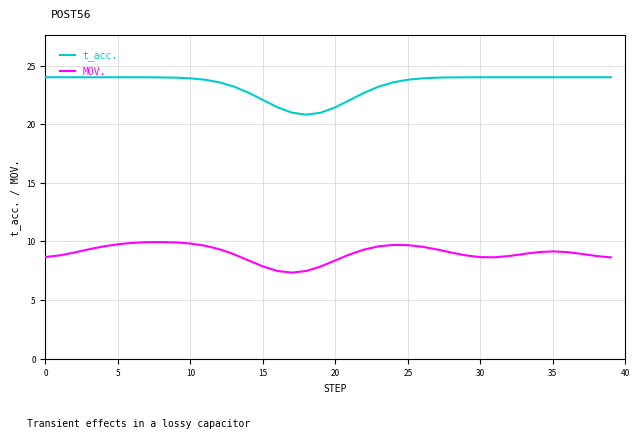

Which series has the largest total across all categories?

t_acc.